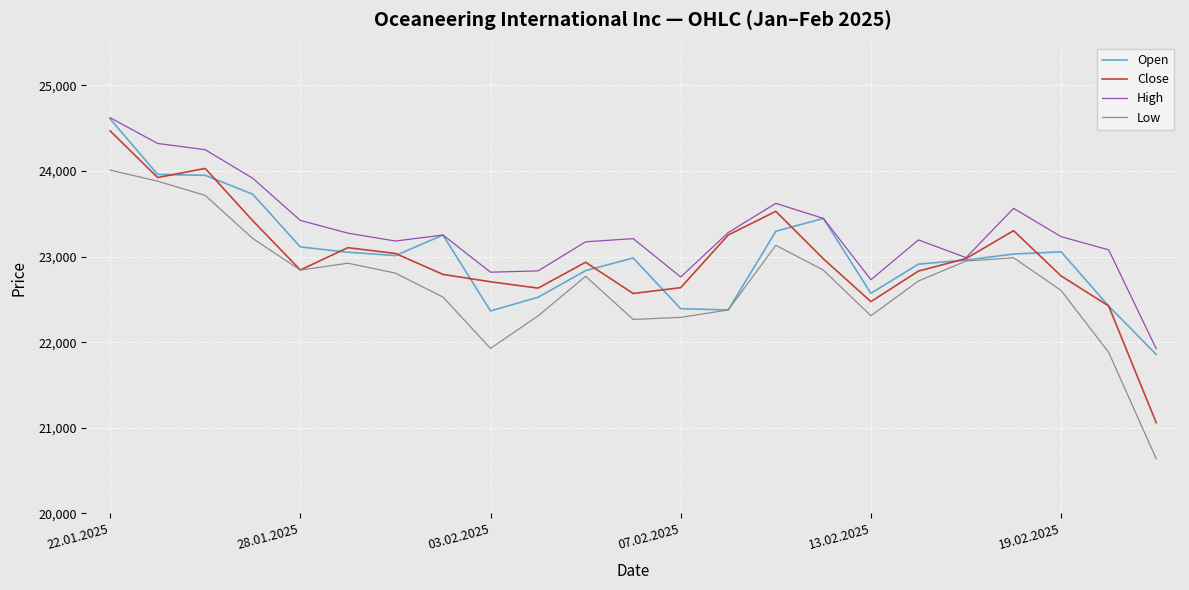

Which series has the largest total across all categories?

High